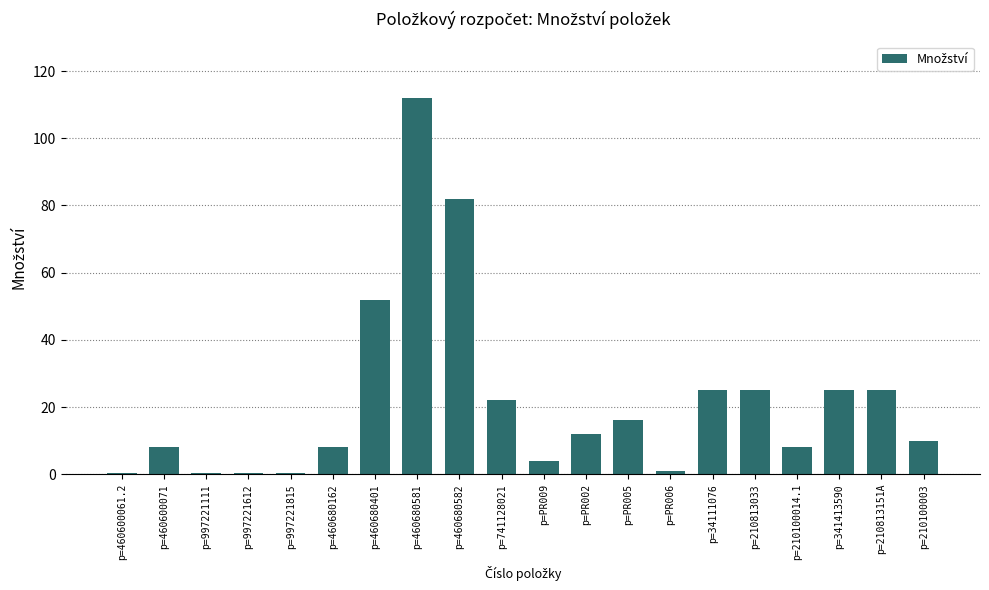

What is the value of the 2nd bar from the left?

8.0